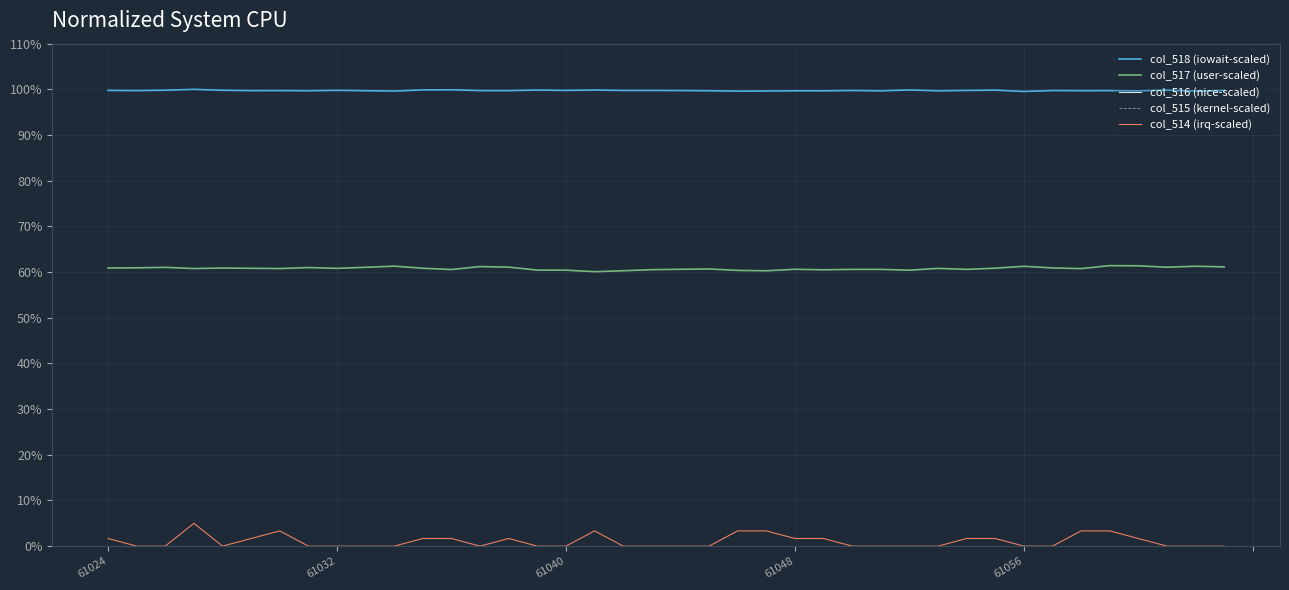

Is this an area chart (filled region under the line)?

No